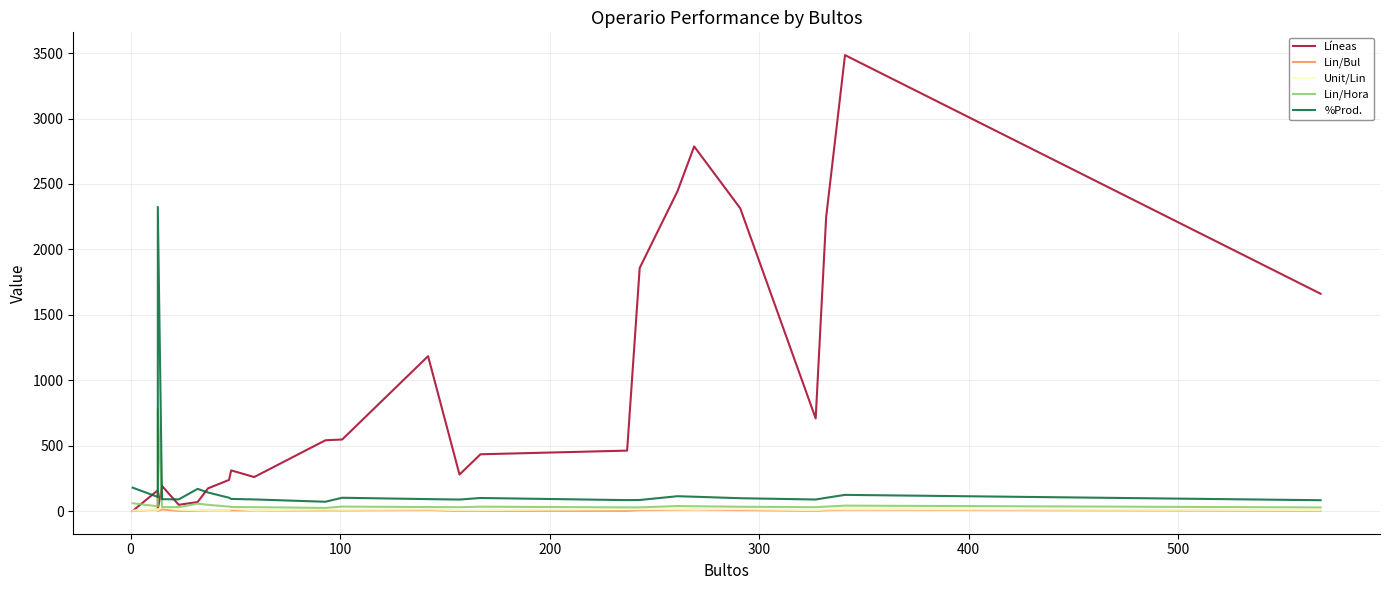

True or false: Lin/Hora and Unit/Lin cross at least once.

False